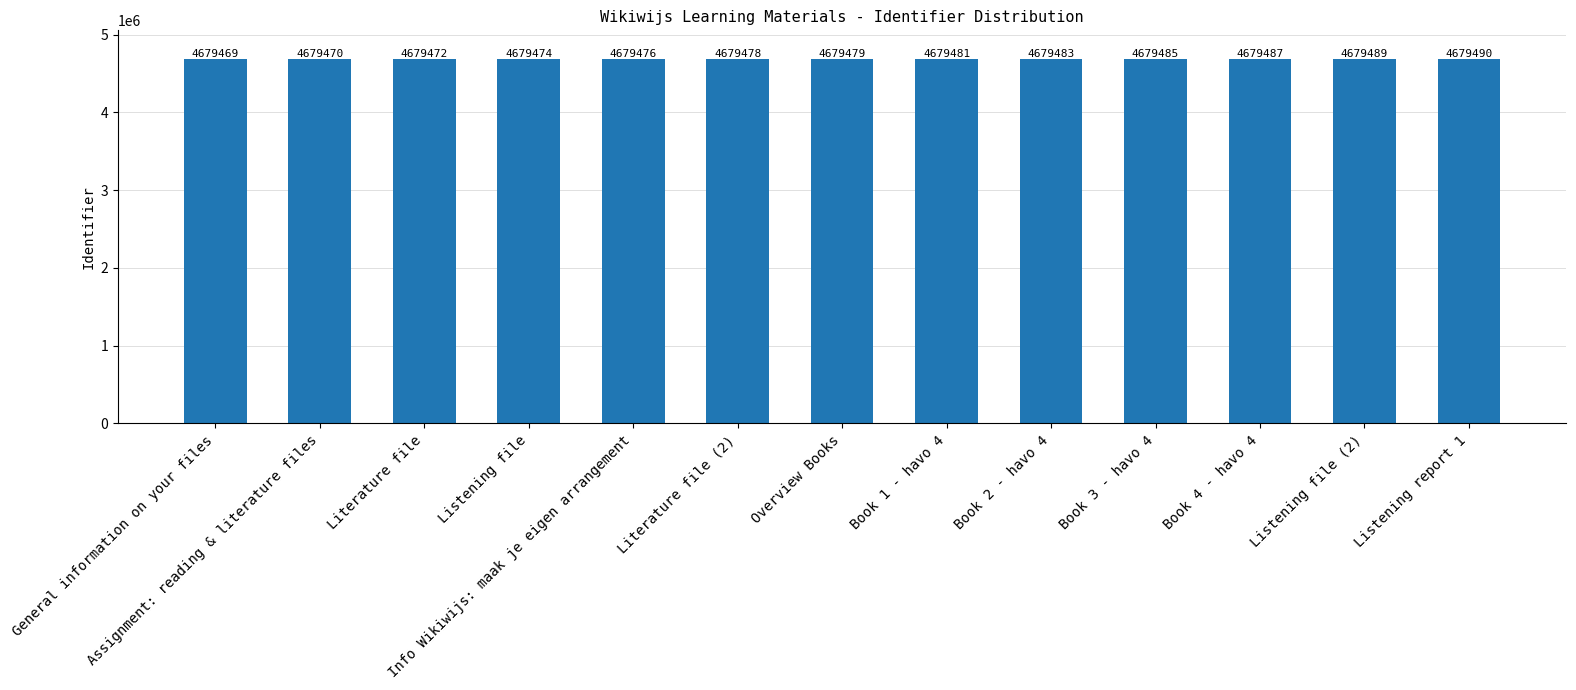

List the labels in order of value, largest first.

Listening report 1, Listening file (2), Book 4 - havo 4, Book 3 - havo 4, Book 2 - havo 4, Book 1 - havo 4, Overview Books, Literature file (2), Info Wikiwijs: maak je eigen arrangement, Listening file, Literature file, Assignment: reading & literature files, General information on your files